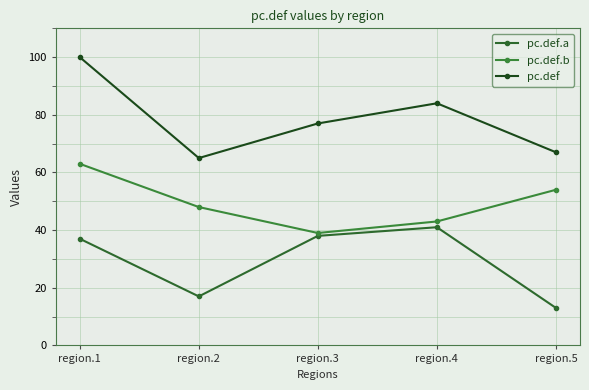

Is it true that pc.def.a equals 17 at region.1?

False